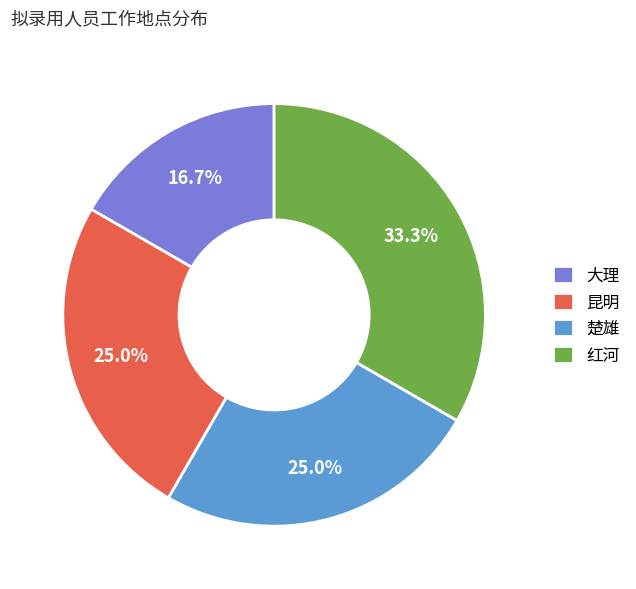

Which slice is the smallest?

大理